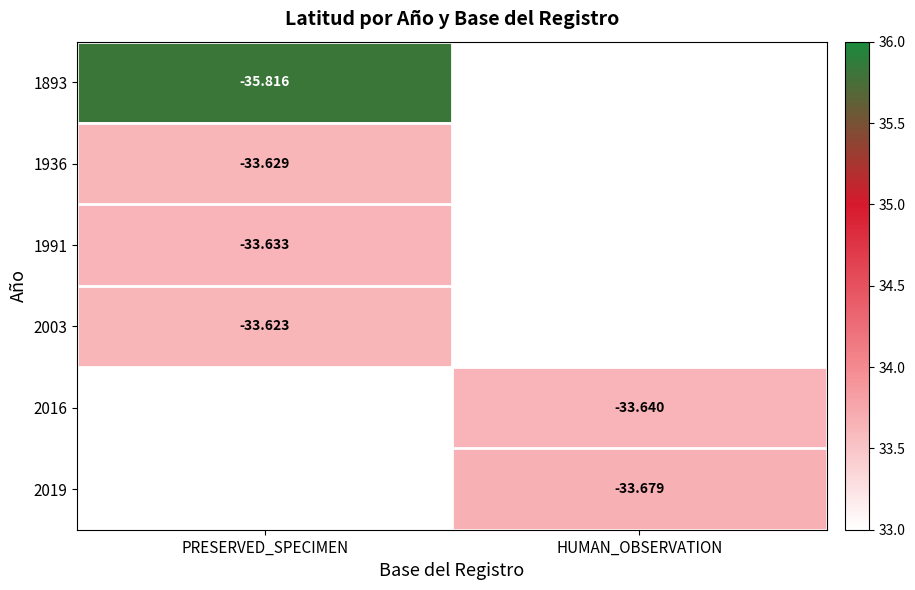

Rank the categories by 1893 value from highest to lowest.

PRESERVED_SPECIMEN, HUMAN_OBSERVATION